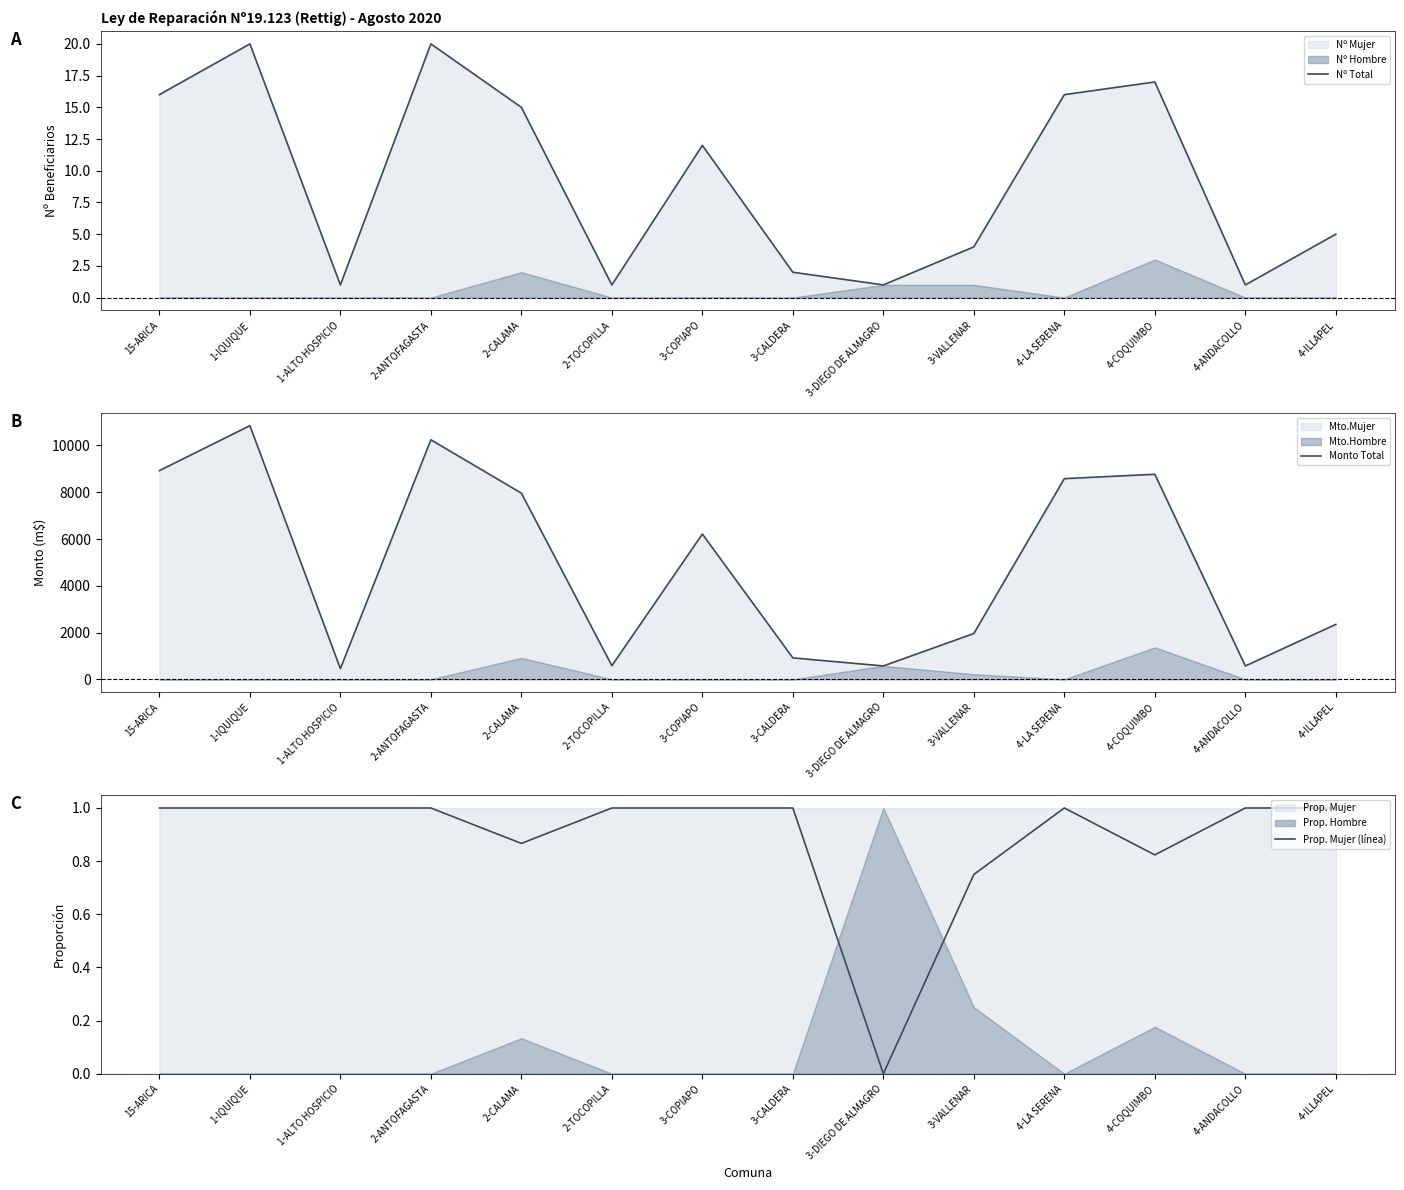

Which series changed the most between 2-ANTOFAGASTA and 3-CALDERA?

Monto Total